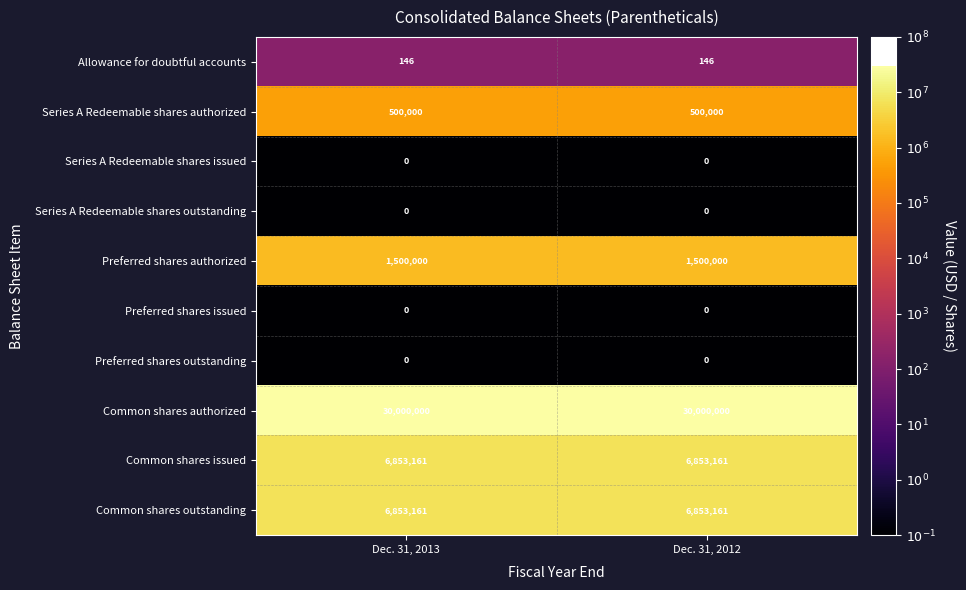

Which series has the largest total across all categories?

Common shares authorized